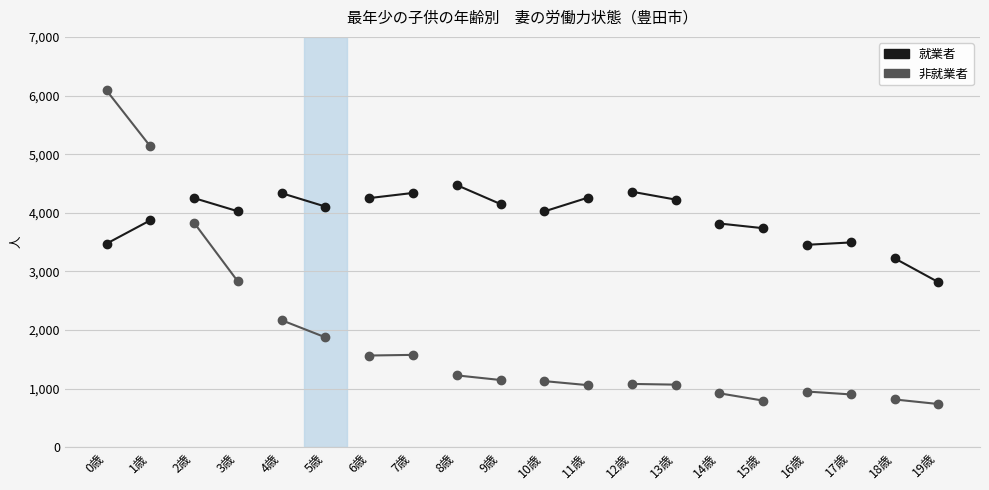

At 1歳, list the series in order from smallest to largest.

就業者, 非就業者